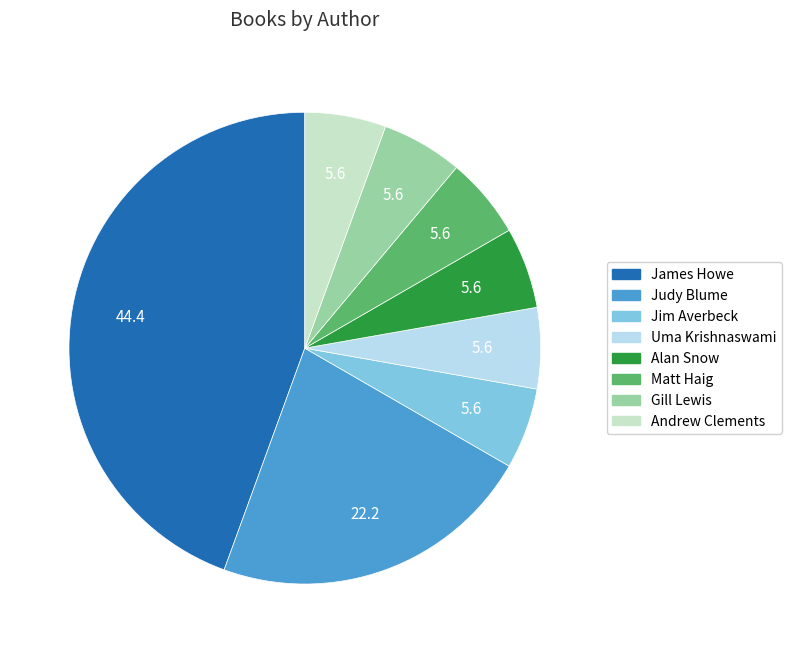

Is there any slice that represents more than half of the pie?

No